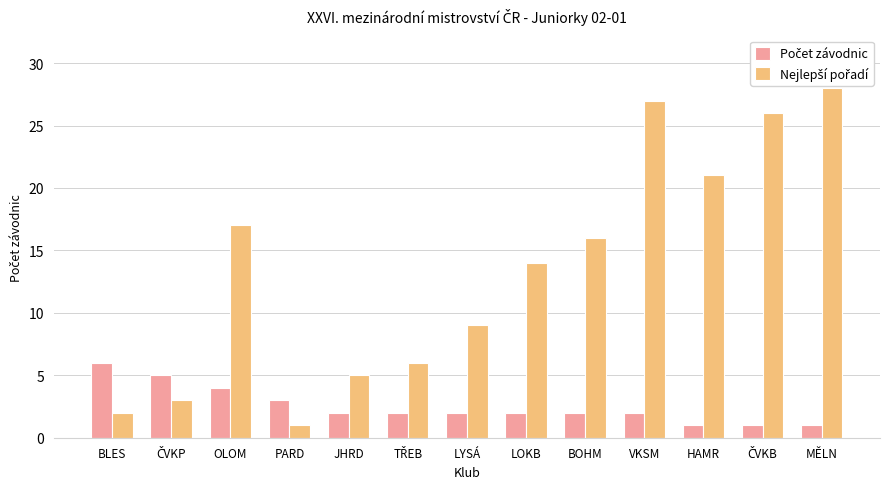

At how many categories does at least one series exceed 22?

3